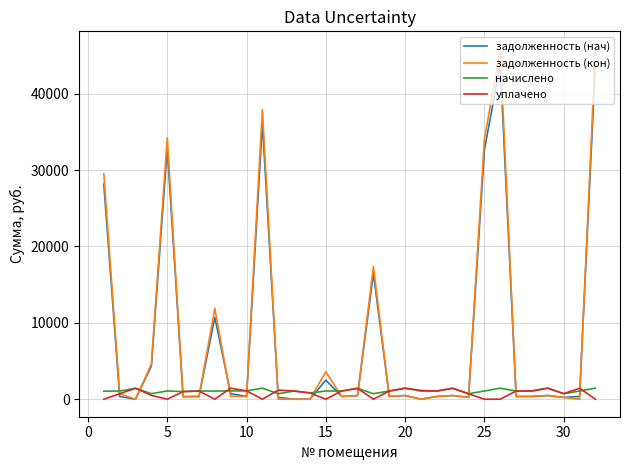

What is the maximum value for задолженность (нач)?

43997.4